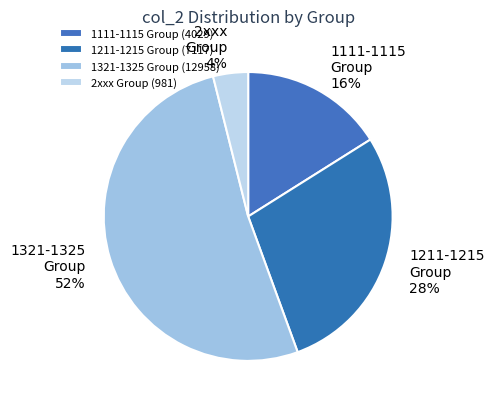

Is there a majority slice in this chart?

Yes